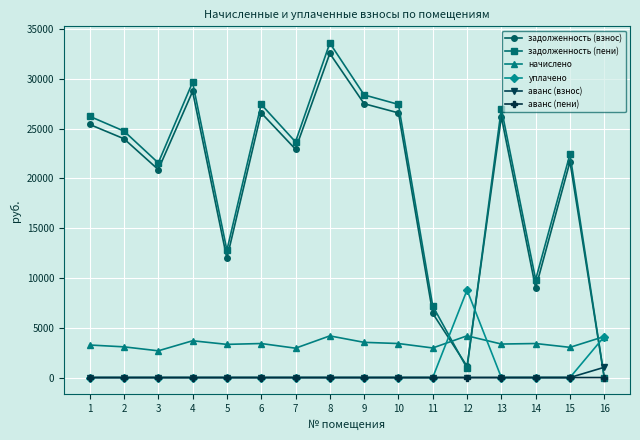

What is the maximum value shown in the chart?

33594.4